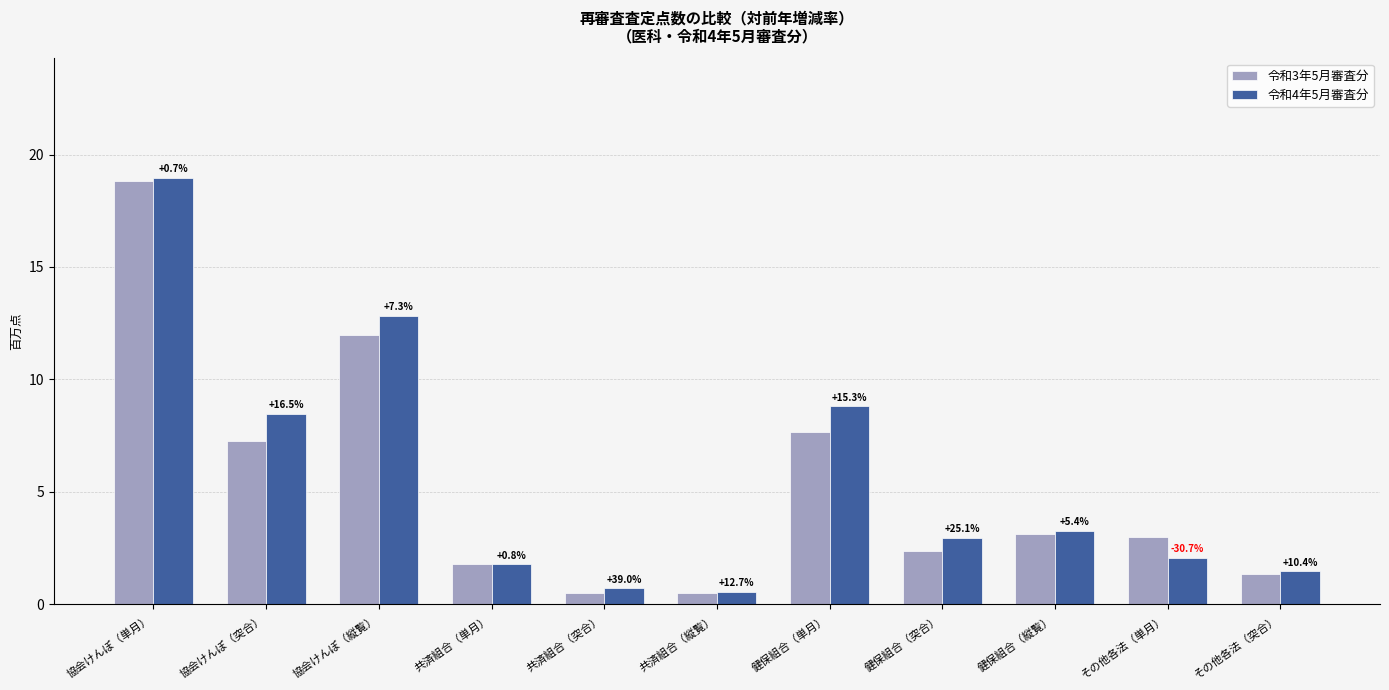

What is the value of the 令和3年5月審査分 bar at the 8th from the left?

2.4